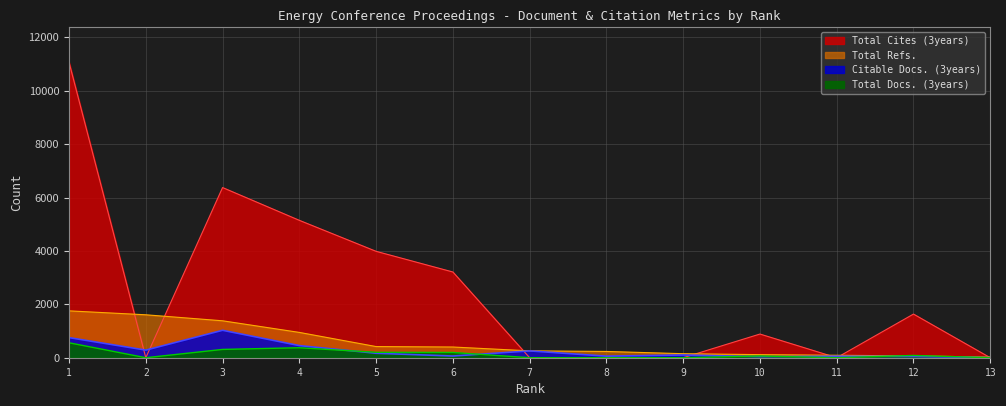

Where is Citable Docs. (3years) nearest to the value 514?

4